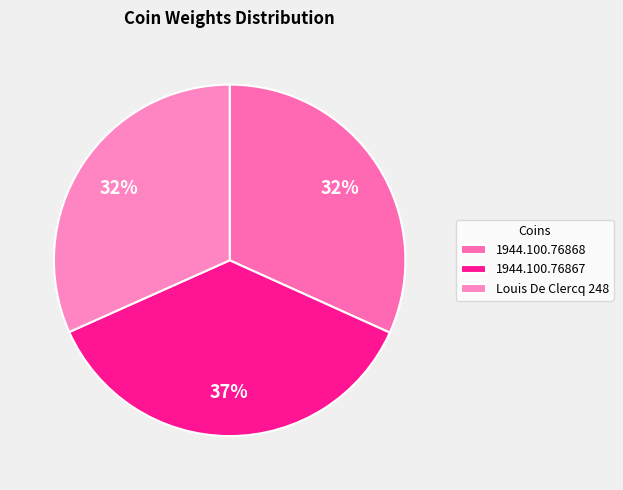

True or false: 1944.100.76867 accounts for 37% of the total.

True